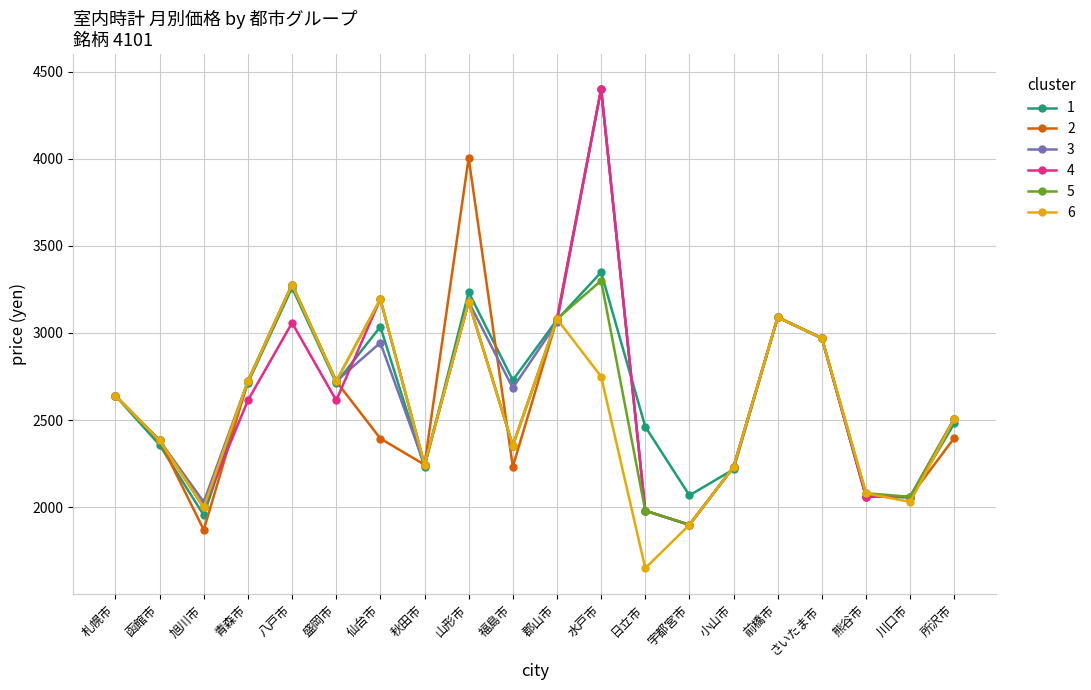

What is the value of the 2 point at the 14th from the left?

1899